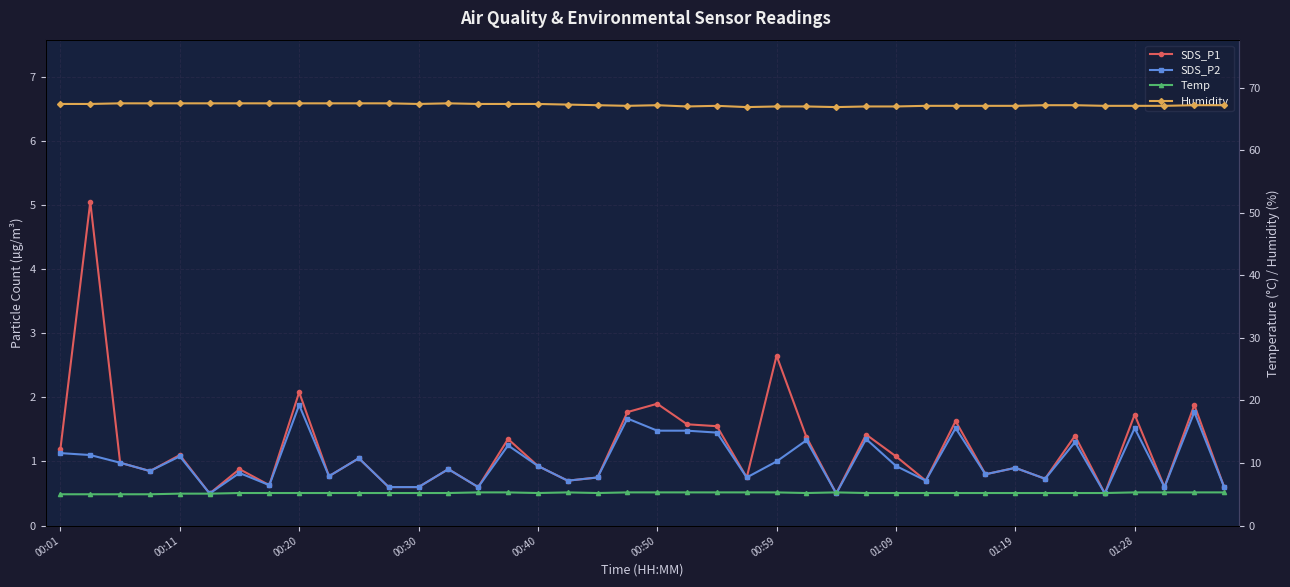

Count the Humidity values in the range 67 to 68.

38